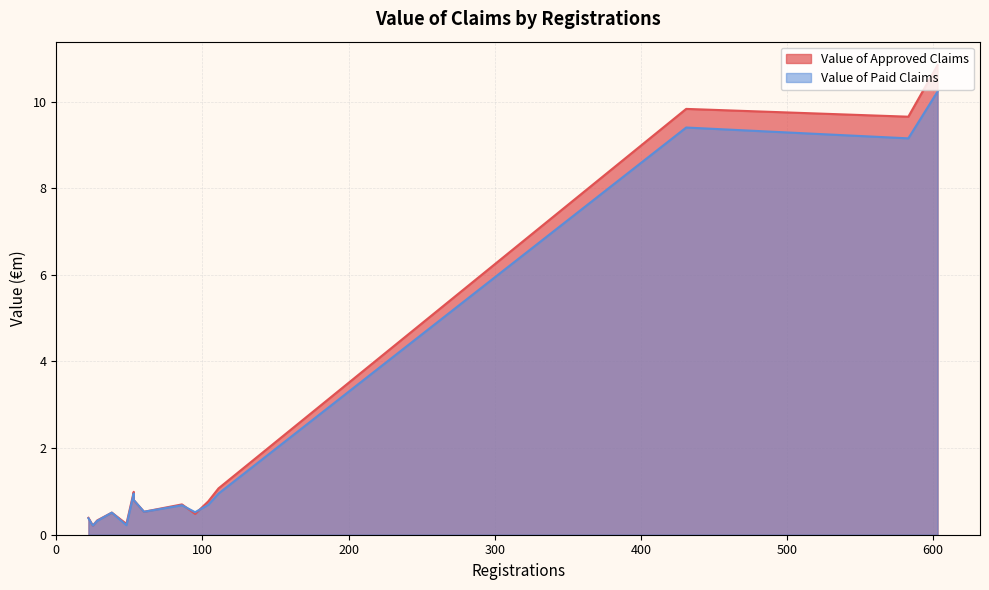

How many lines are shown in the chart?

2